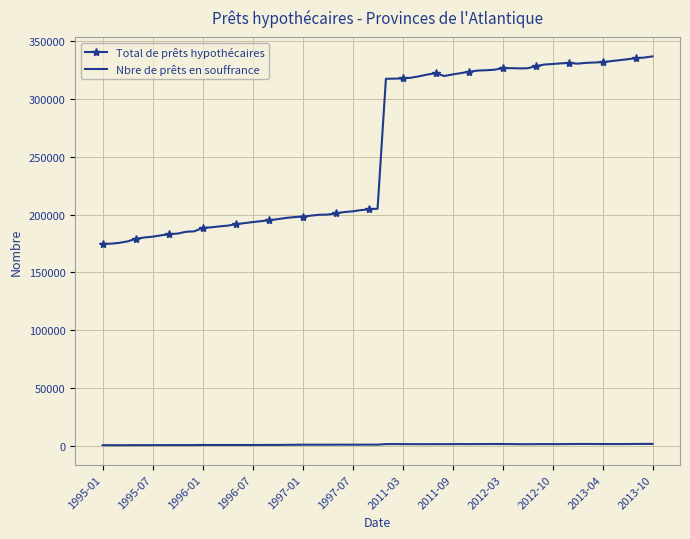

True or false: Total de prêts hypothécaires and Nbre de prêts en souffrance cross at least once.

False